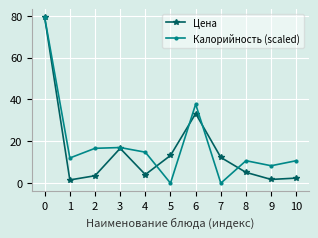

At which category does Цена reach its first local peak?

3